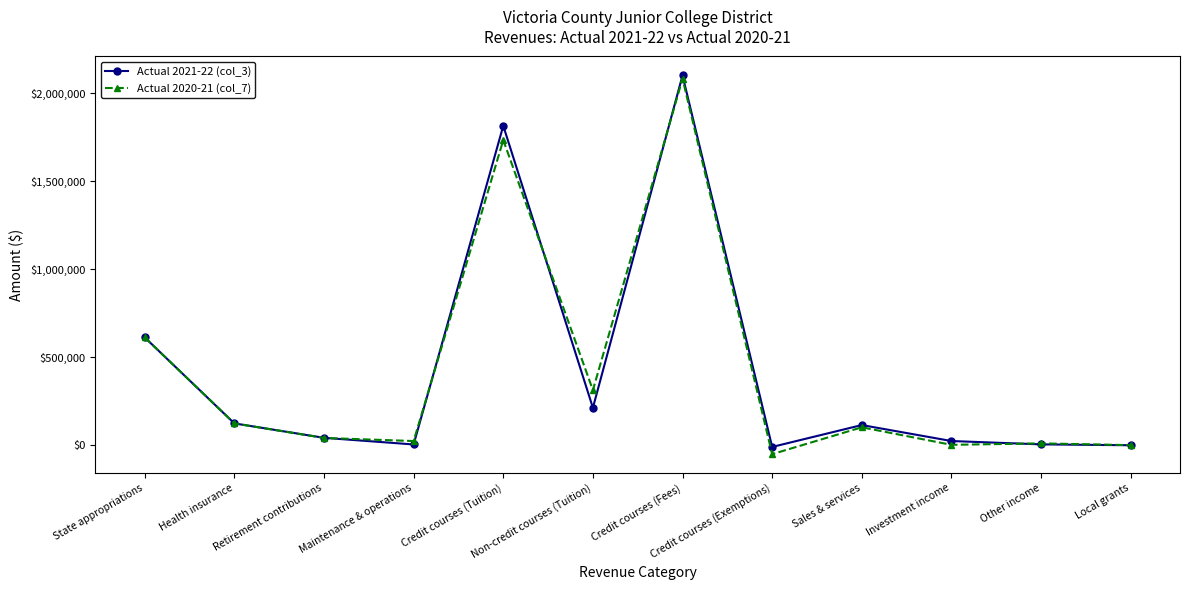

What position from the left is Other income?

11